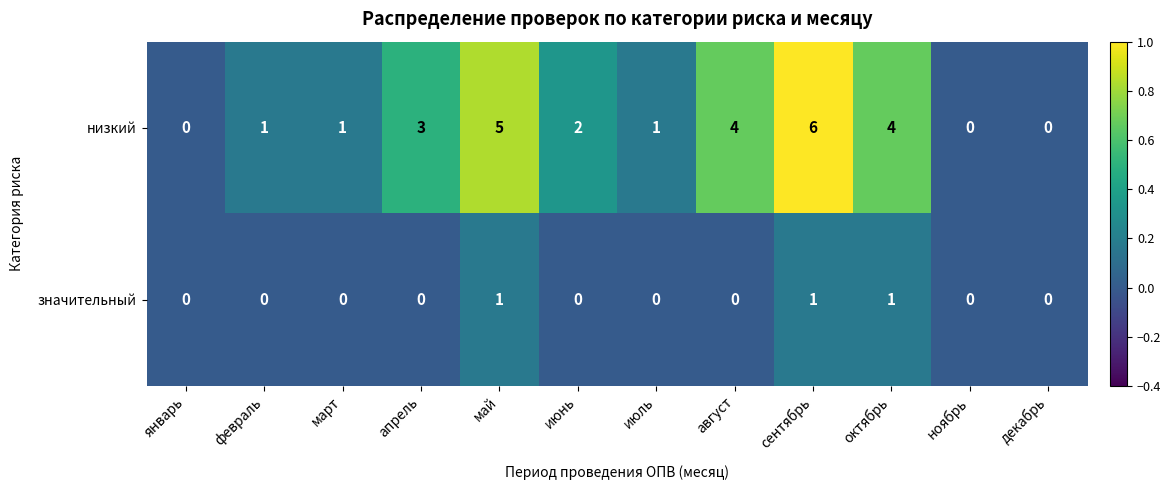

Count the низкий values in the range 1 to 4.

7